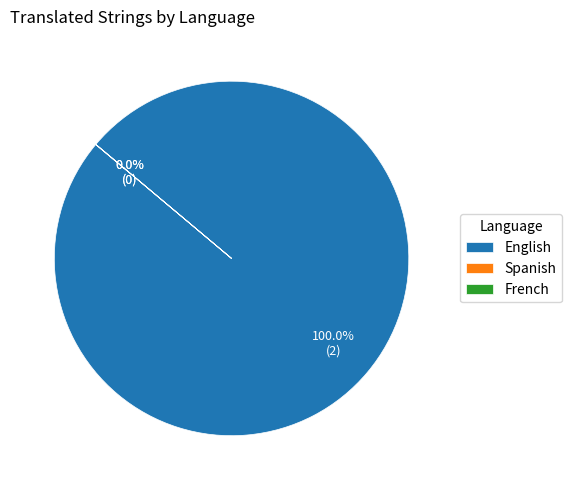

What is the smallest slice in the pie chart?

Spanish